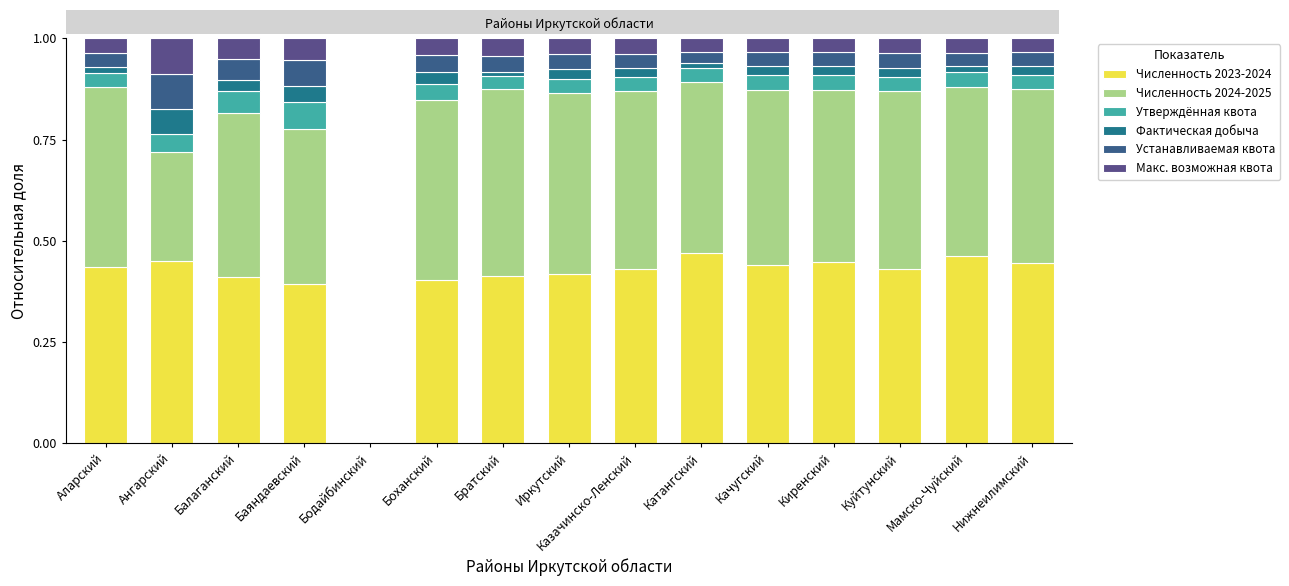

Which series has the largest range (max minus min)?

Численность 2023-2024